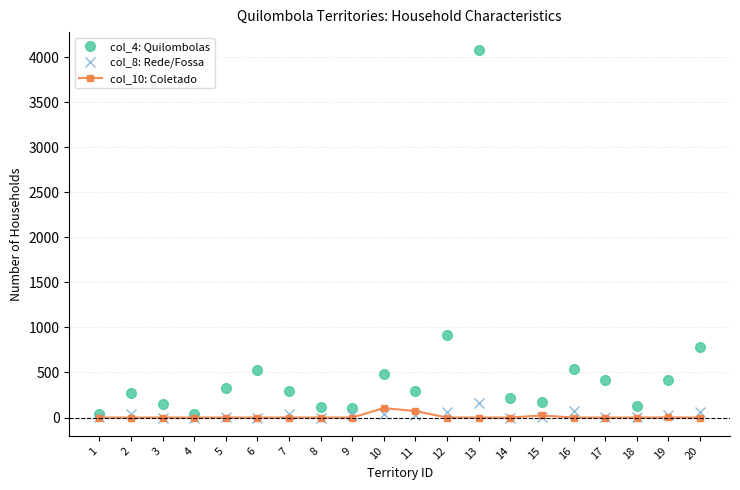

How many series are shown in this chart?

3